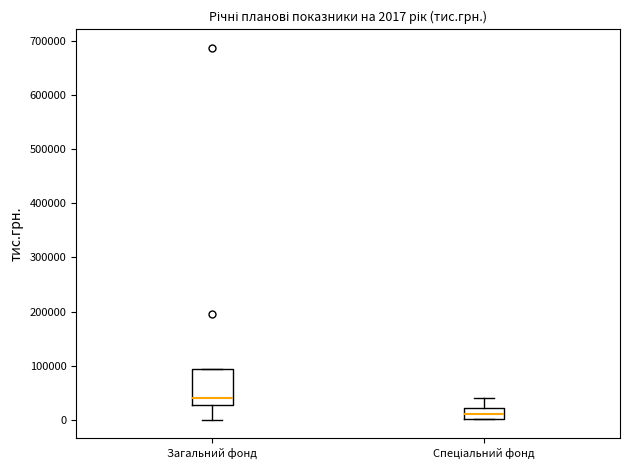

Which box's median line is the highest?

Загальний фонд